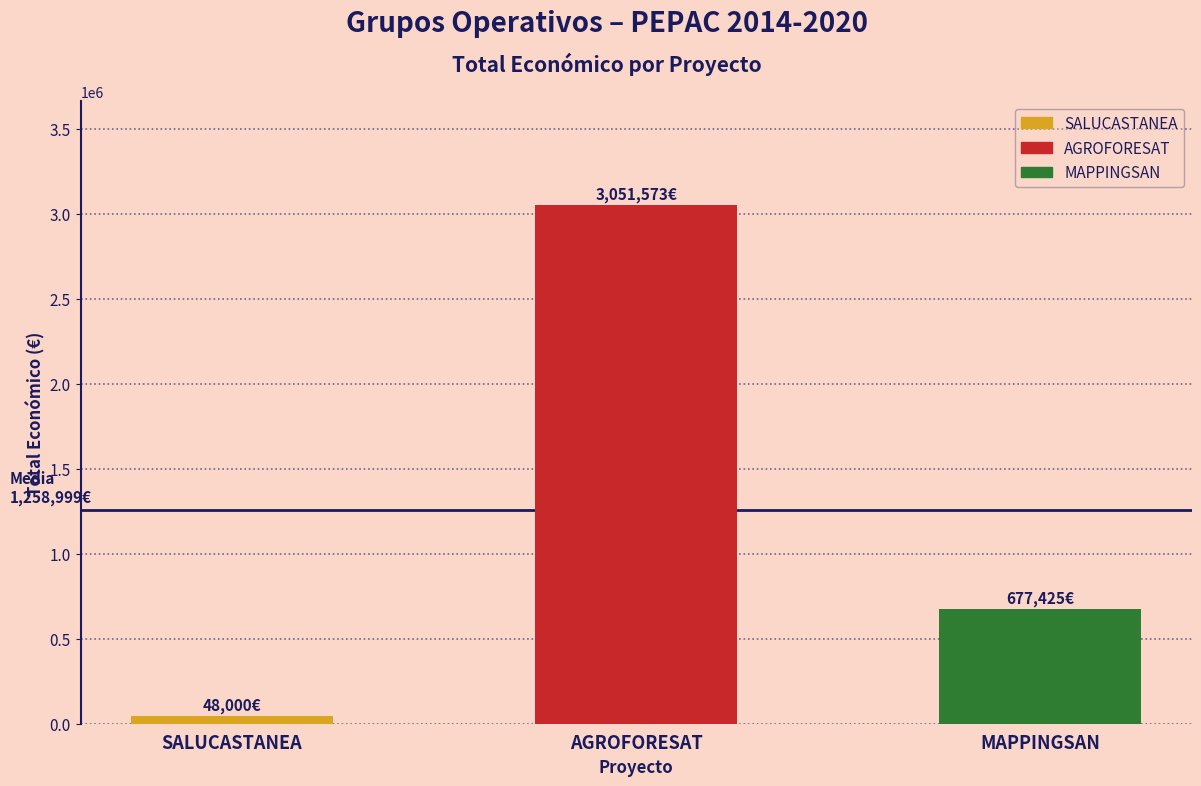

At which category does the chart reach its minimum across all series?

SALUCASTANEA